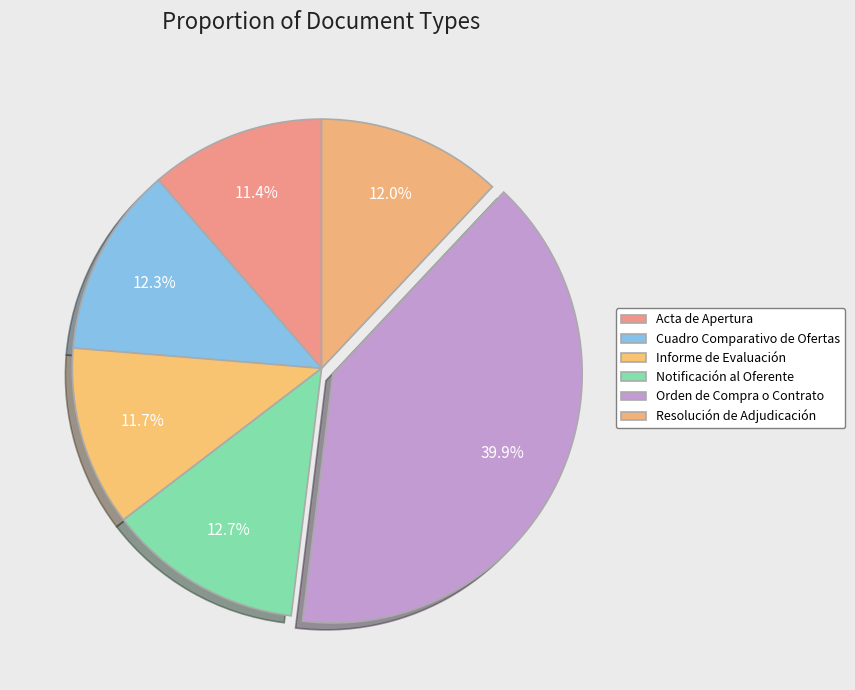

What is the smallest slice in the pie chart?

Acta de Apertura